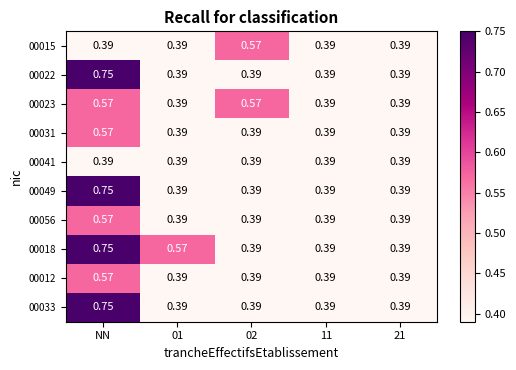

At which label does 00033 reach its peak?

NN